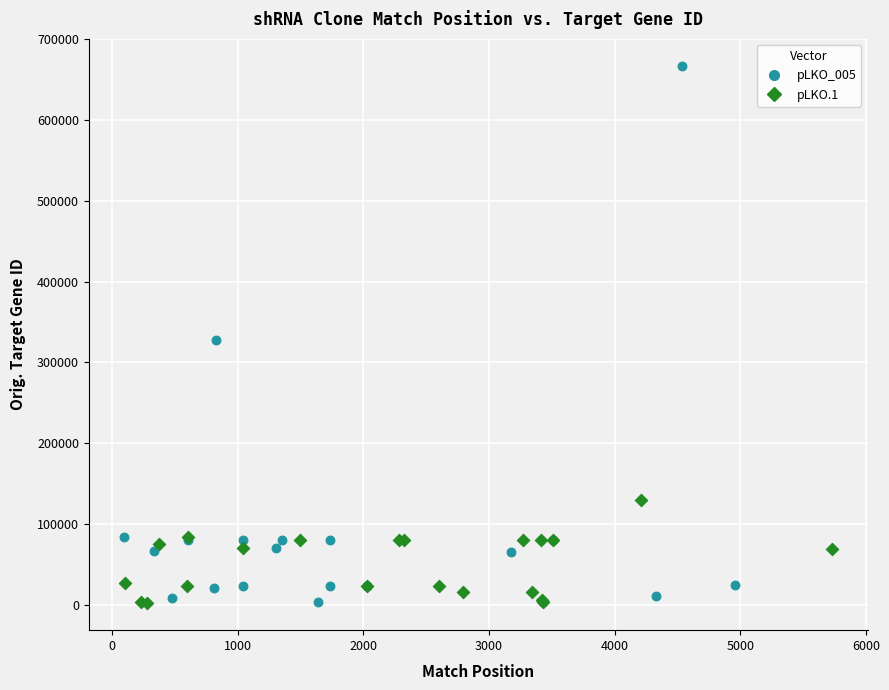

Which series reaches the maximum Y coordinate?

pLKO_005